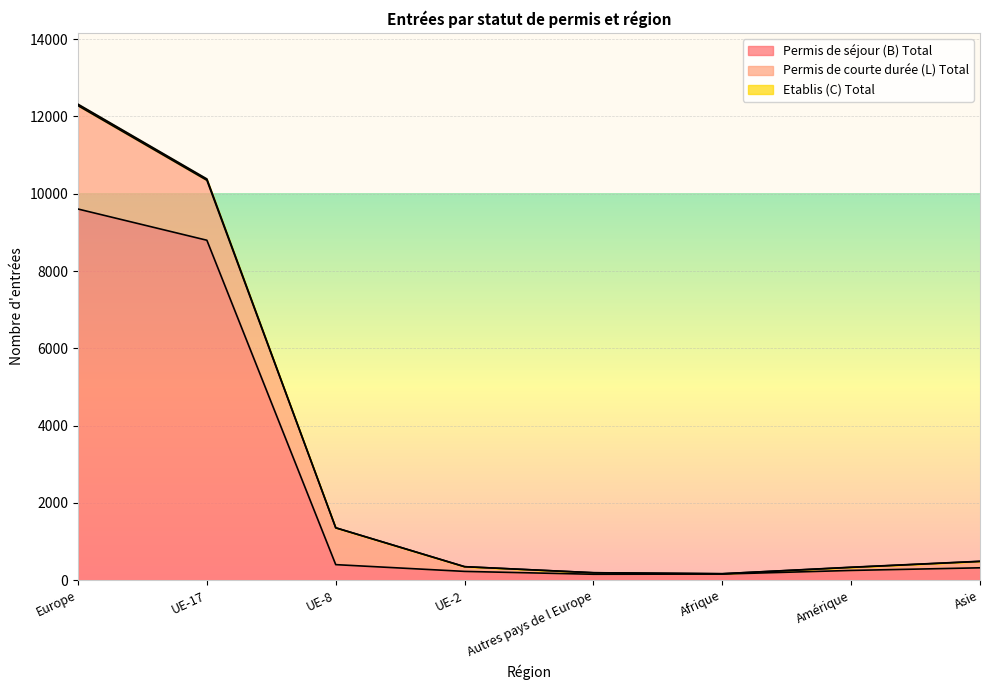

Which category has the highest value in the Permis de séjour (B) Total series?

Europe